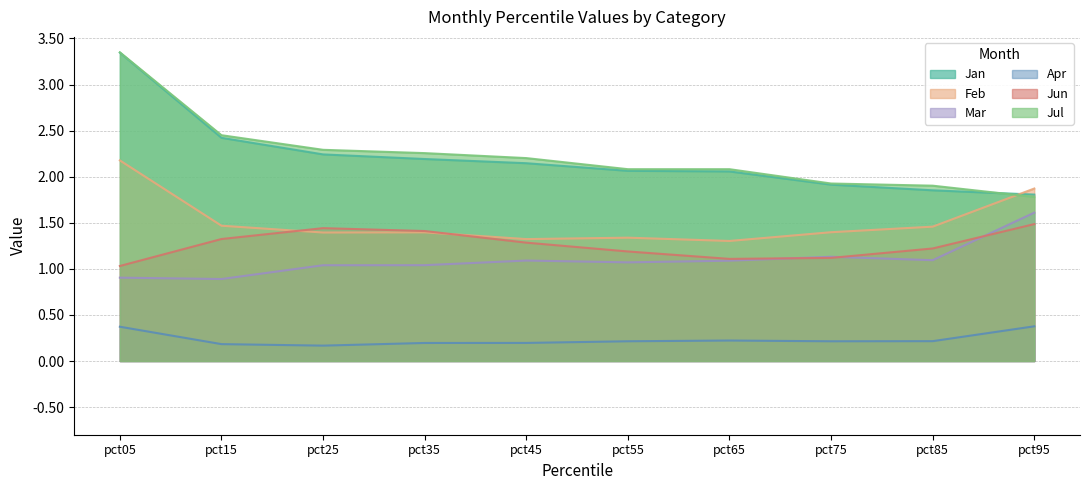

What is the value of the Mar point at the 1st from the left?

0.9